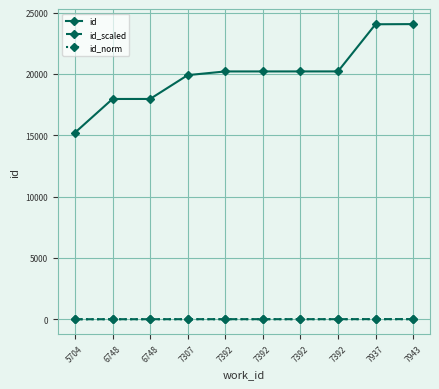

True or false: id_norm has more than 2 points higher than both neighbors.

False